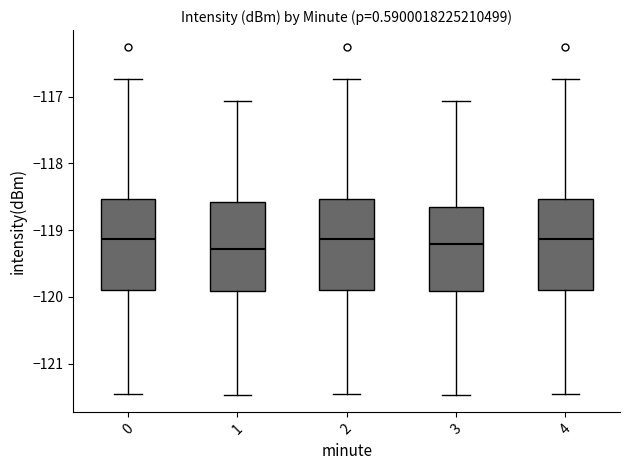

Reading left to right, read every box against the y-axis: the position of its median line, the range the box covers, and the ends of its whiskers. The values are not printed on the chart, so give them approximately, as read against the axis.

0: median -119.1, box -119.9 to -118.5, whiskers -121.5 to -116.7
1: median -119.3, box -119.9 to -118.6, whiskers -121.5 to -117.1
2: median -119.1, box -119.9 to -118.5, whiskers -121.5 to -116.7
3: median -119.2, box -119.9 to -118.6, whiskers -121.5 to -117.1
4: median -119.1, box -119.9 to -118.5, whiskers -121.5 to -116.7